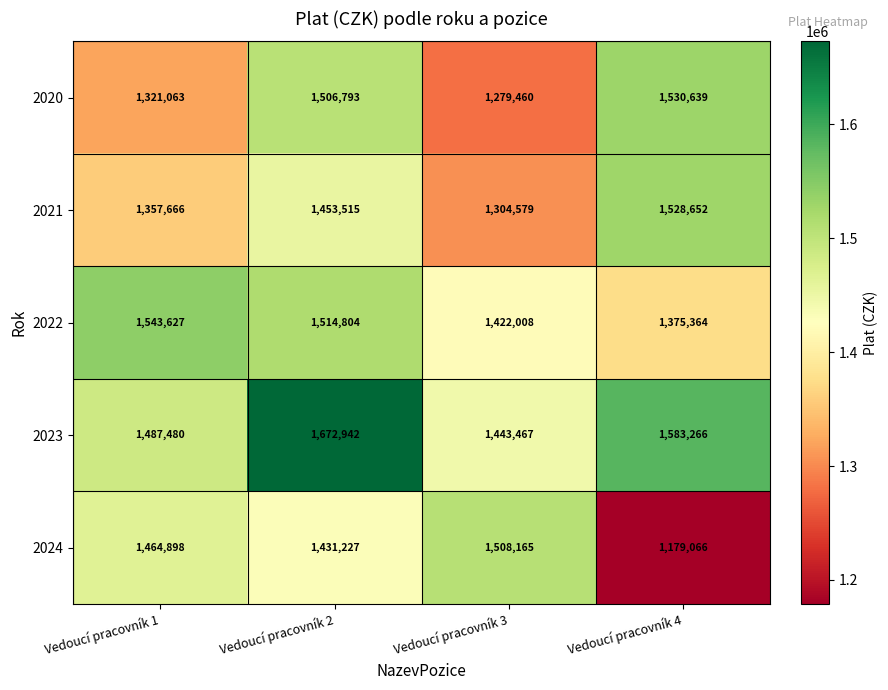

What is the sum of all 2024 values?

5583356